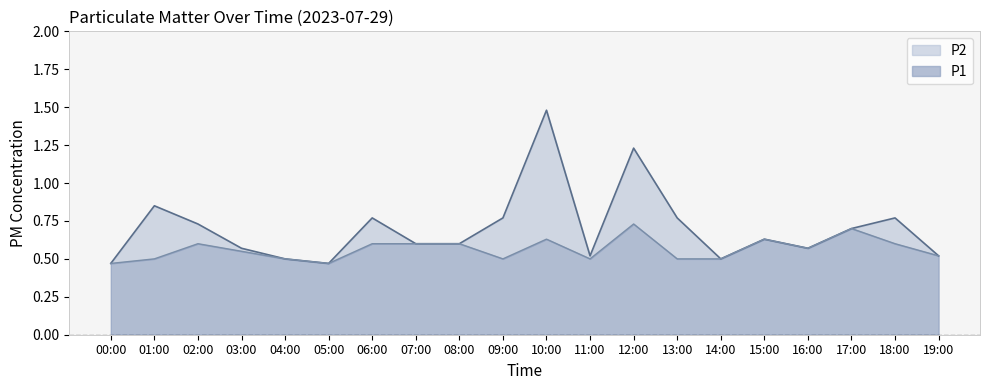

At 14:00, list the series in order from smallest to largest.

P1, P2